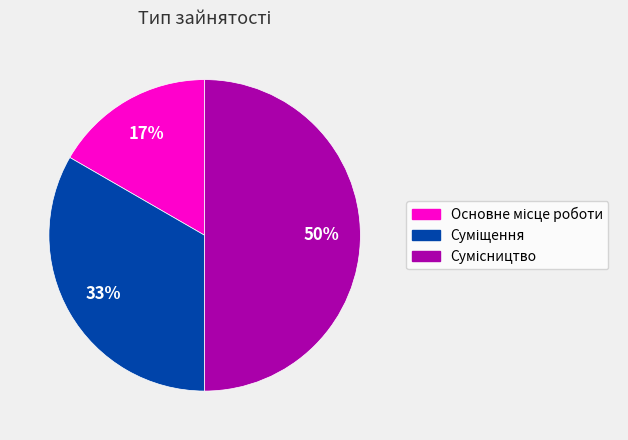

To the nearest percent, what is the average slice percentage?

33%